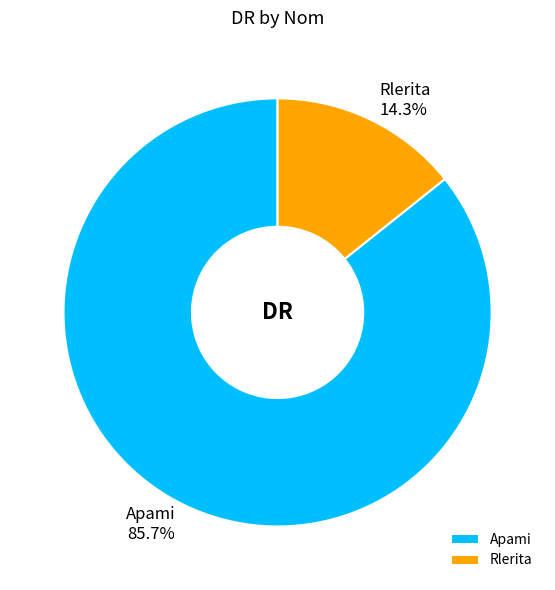

Which category has the biggest portion of the pie?

Apami